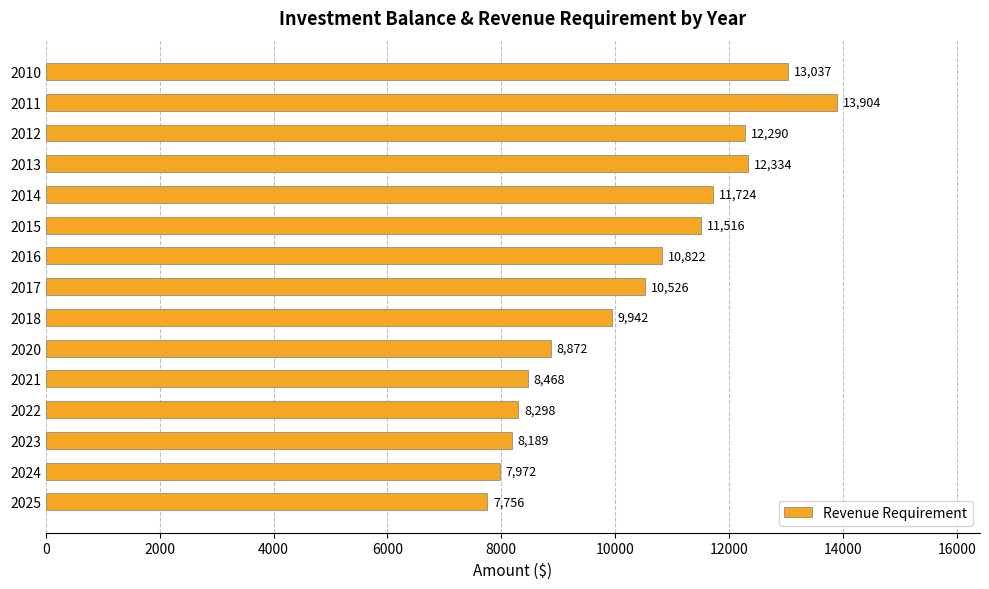

What is the average value?

10376.7